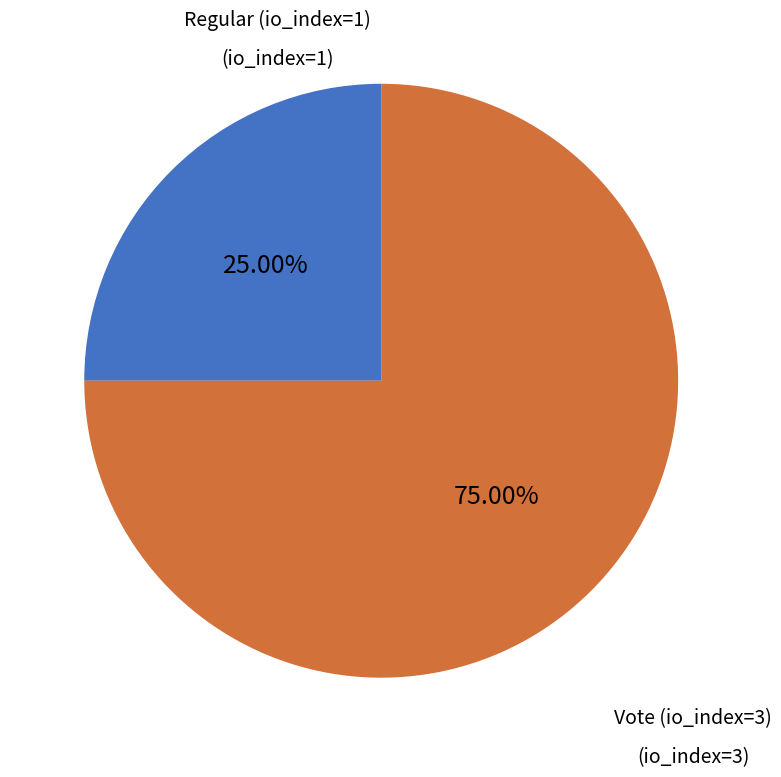

To the nearest percent, what is the combined percentage of Vote (io_index=3) and Regular (io_index=1)?

100%